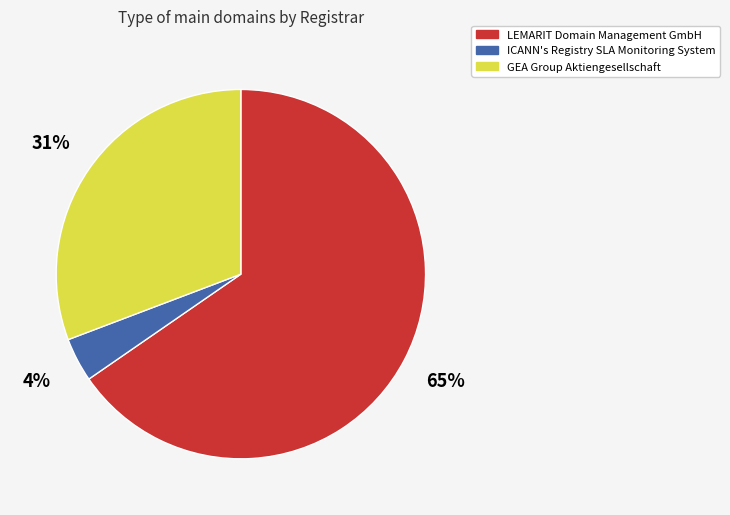

Which has a higher value, LEMARIT Domain Management GmbH or ICANN's Registry SLA Monitoring System?

LEMARIT Domain Management GmbH